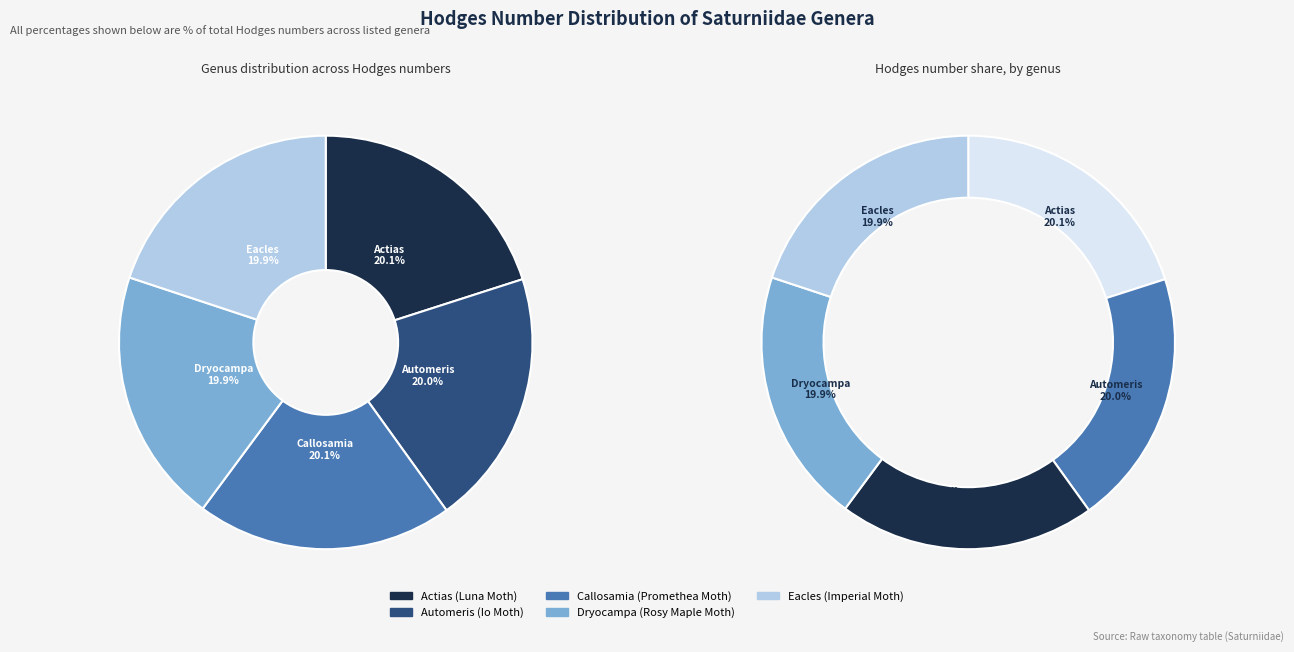

How much of the chart is everything except Io Moth?

80.0%